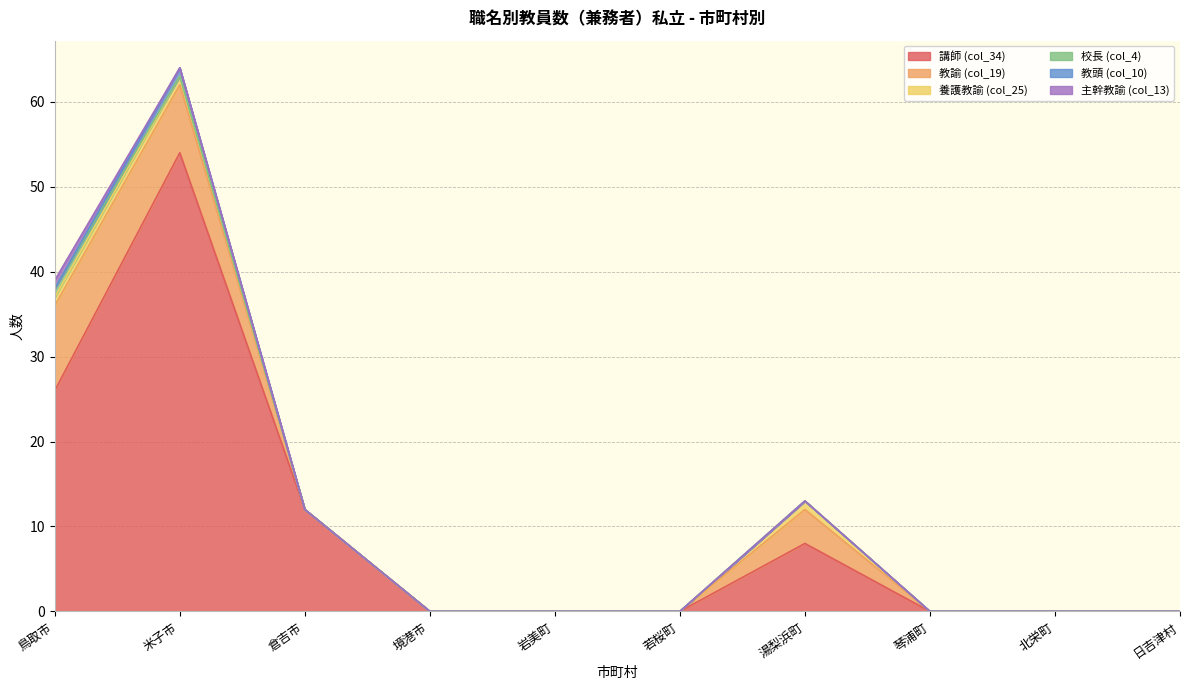

Reading right to left, what are all the values shown in this chart?

講師 (col_34): 0	0	0	8	0	0	0	12	54	26
教諭 (col_19): 0	0	0	4	0	0	0	0	8	10
養護教諭 (col_25): 0	0	0	1	0	0	0	0	1	1
校長 (col_4): 0	0	0	0	0	0	0	0	0	1
教頭 (col_10): 0	0	0	0	0	0	0	0	1	0
主幹教諭 (col_13): 0	0	0	0	0	0	0	0	0	1